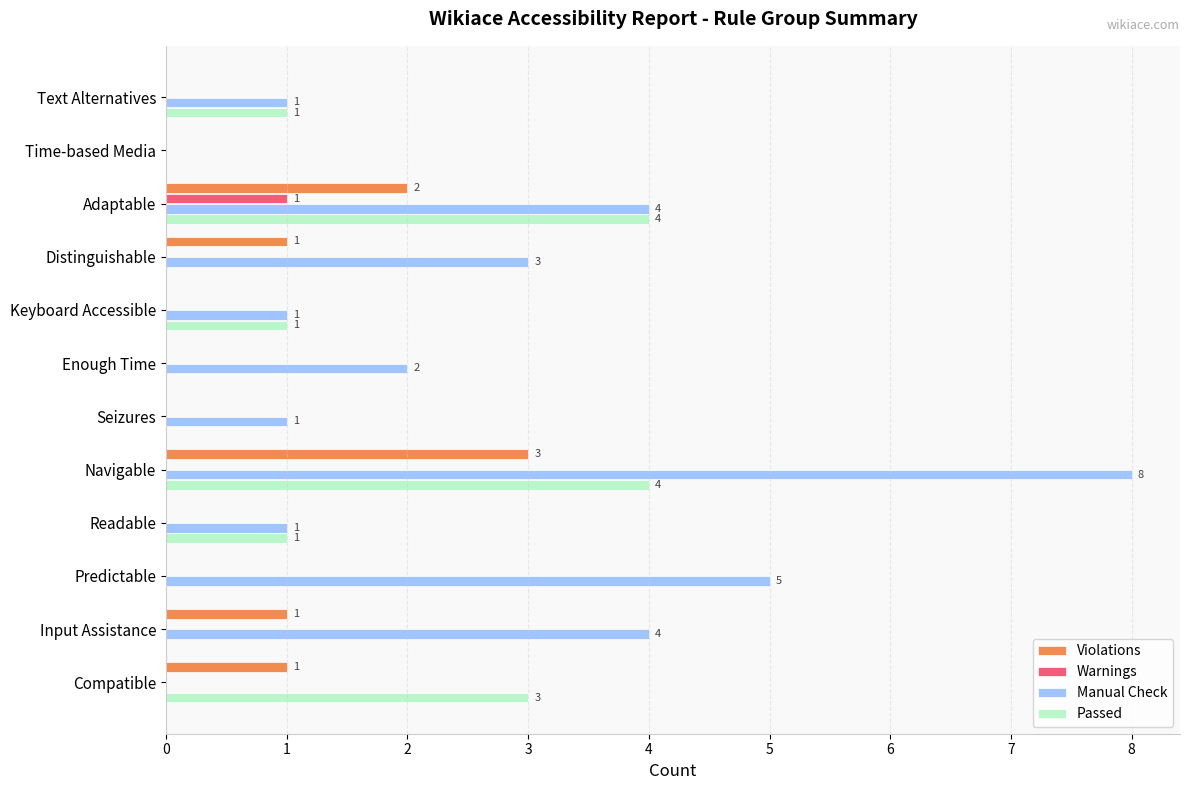

How many series are shown in this chart?

4